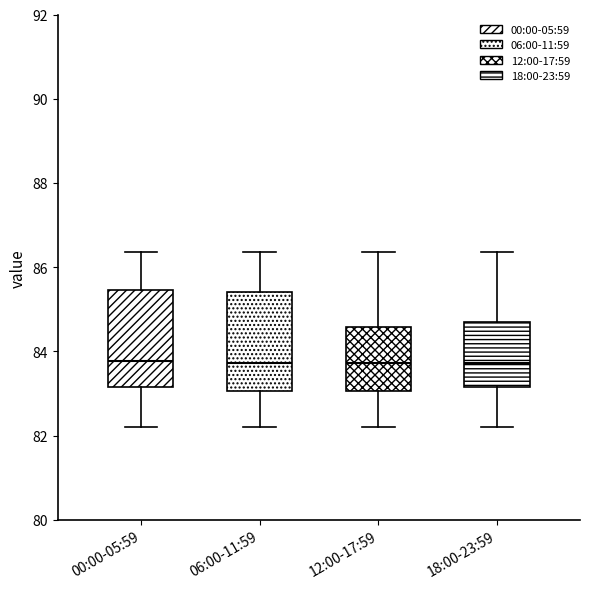

Where is the lower edge of the box for 18:00-23:59 on the y-axis? The values are not printed on the chart, so give them approximately, as read against the axis.

83.2